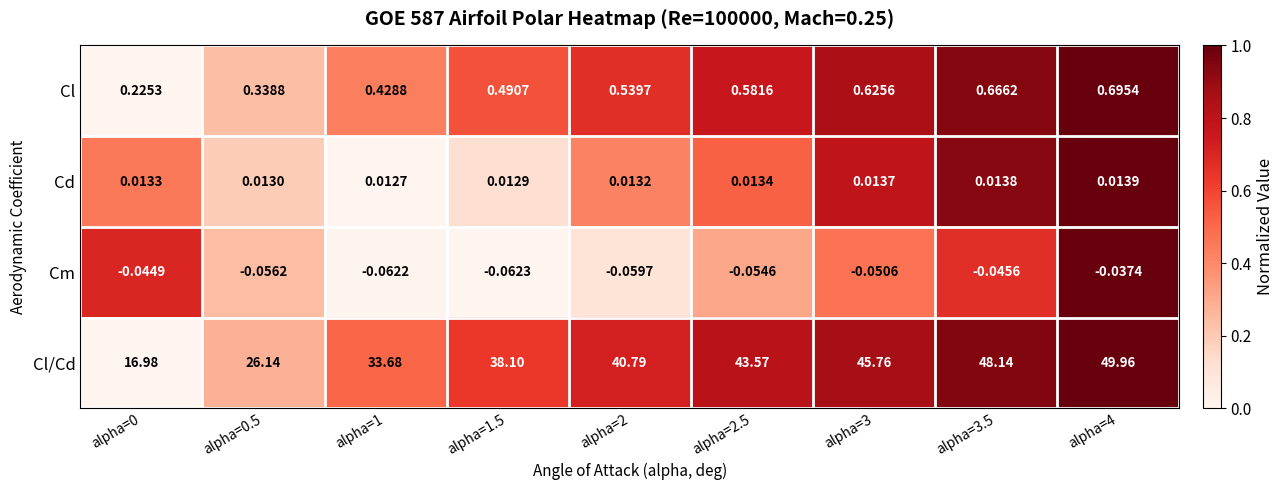

Which series has the widest spread of values?

Cl/Cd